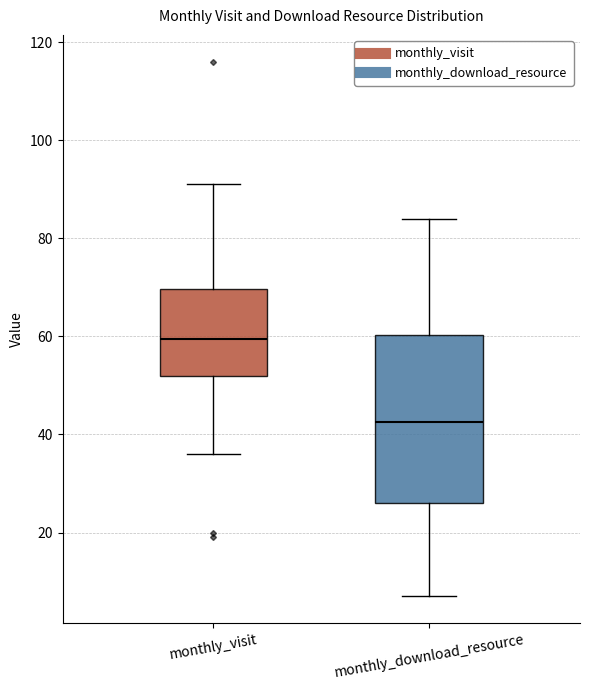

Which box's median line is the lowest?

monthly_download_resource